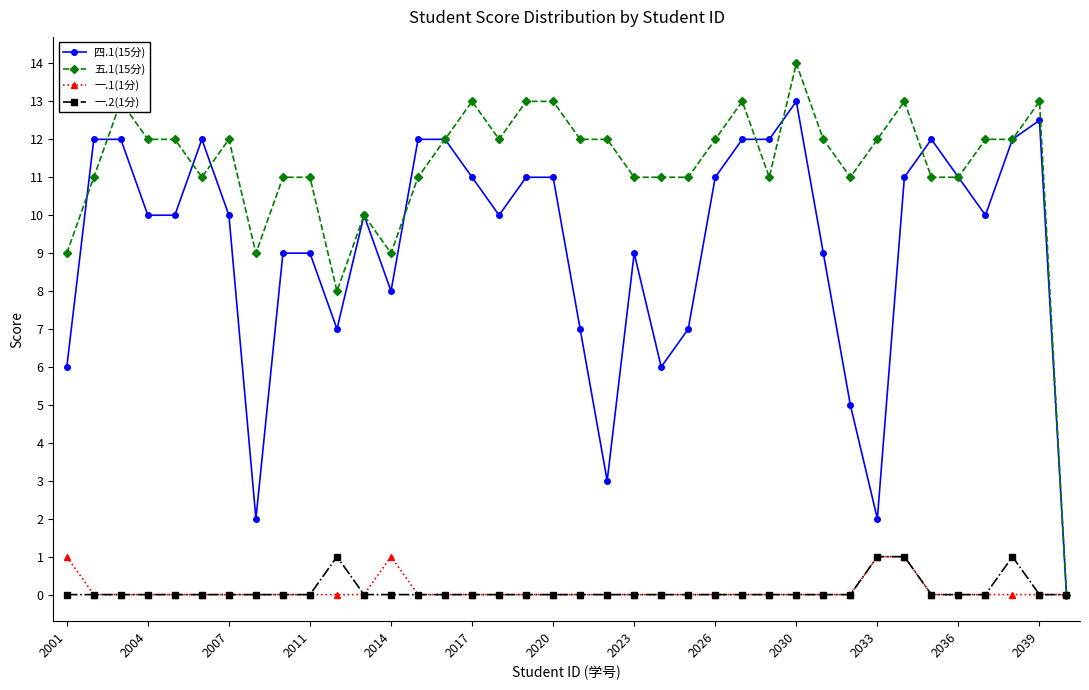

Reading left to right, list all the values displayed in this chart.

四.1(15分): 6.0	12.0	12.0	10.0	10.0	12.0	10.0	2.0	9.0	9.0	7.0	10.0	8.0	12.0	12.0	11.0	10.0	11.0	11.0	7.0	3.0	9.0	6.0	7.0	11.0	12.0	12.0	13.0	9.0	5.0	2.0	11.0	12.0	11.0	10.0	12.0	12.5	0.0
五.1(15分): 9.0	11.0	13.0	12.0	12.0	11.0	12.0	9.0	11.0	11.0	8.0	10.0	9.0	11.0	12.0	13.0	12.0	13.0	13.0	12.0	12.0	11.0	11.0	11.0	12.0	13.0	11.0	14.0	12.0	11.0	12.0	13.0	11.0	11.0	12.0	12.0	13.0	0.0
一.1(1分): 1.0	0.0	0.0	0.0	0.0	0.0	0.0	0.0	0.0	0.0	0.0	0.0	1.0	0.0	0.0	0.0	0.0	0.0	0.0	0.0	0.0	0.0	0.0	0.0	0.0	0.0	0.0	0.0	0.0	0.0	1.0	1.0	0.0	0.0	0.0	0.0	0.0	0.0
一.2(1分): 0.0	0.0	0.0	0.0	0.0	0.0	0.0	0.0	0.0	0.0	1.0	0.0	0.0	0.0	0.0	0.0	0.0	0.0	0.0	0.0	0.0	0.0	0.0	0.0	0.0	0.0	0.0	0.0	0.0	0.0	1.0	1.0	0.0	0.0	0.0	1.0	0.0	0.0